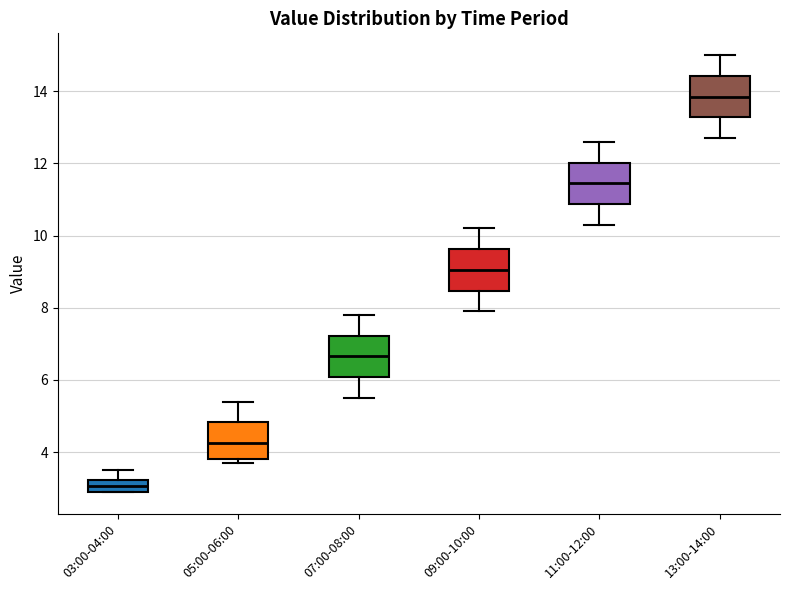

Where does the upper whisker of the box for 13:00-14:00 end on the y-axis? The values are not printed on the chart, so give them approximately, as read against the axis.

15.0